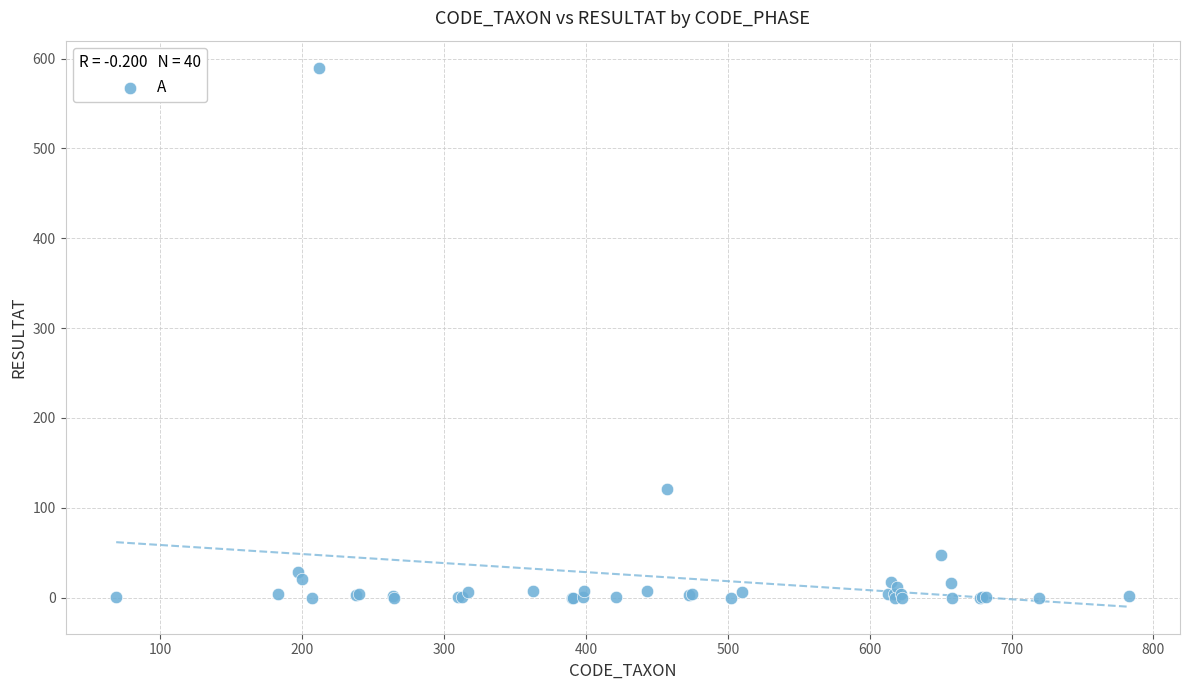

What Y value in the scatter plot is closest to 295?

121